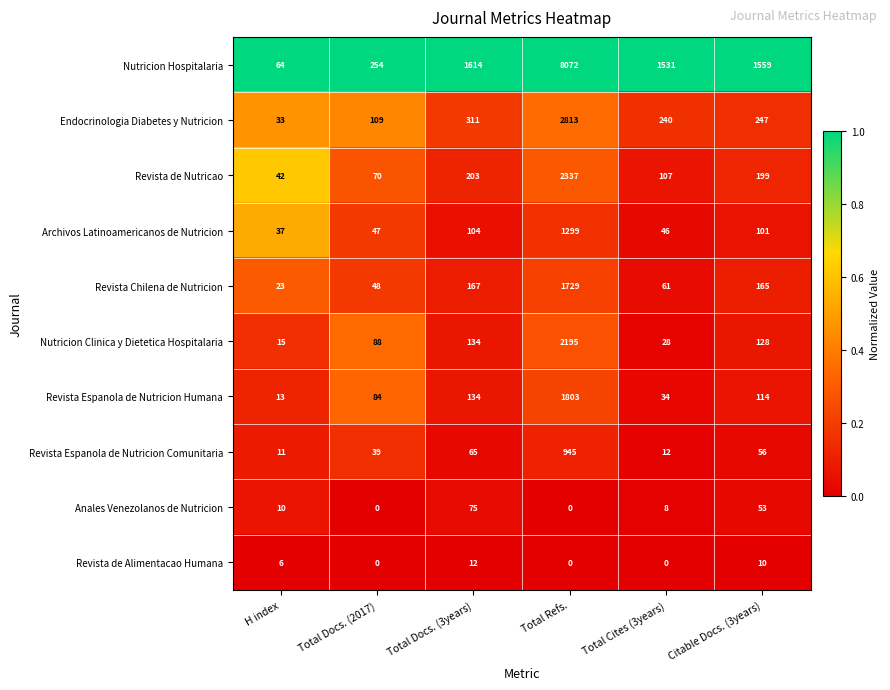

What value does the Nutricion Hospitalaria series have at Total Docs. (3years), to the nearest 100?

1600